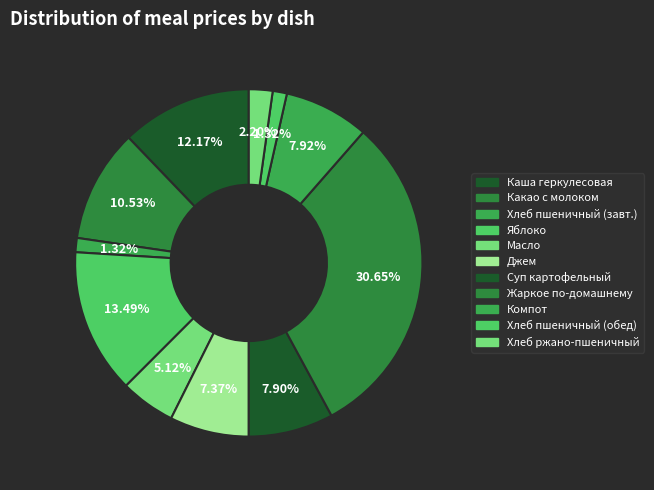

Rank the categories by value from lowest to highest.

Хлеб пшеничный (завтрак), Хлеб пшеничный (обед), Хлеб ржано-пшеничный, Масло (порционно), Джем (порционно), Суп картофельный с рыбными консервами, Компот из свежих плодов, Какао с молоком, Каша геркулесовая молочная жидкая, Яблоко, Жаркое по-домашнему